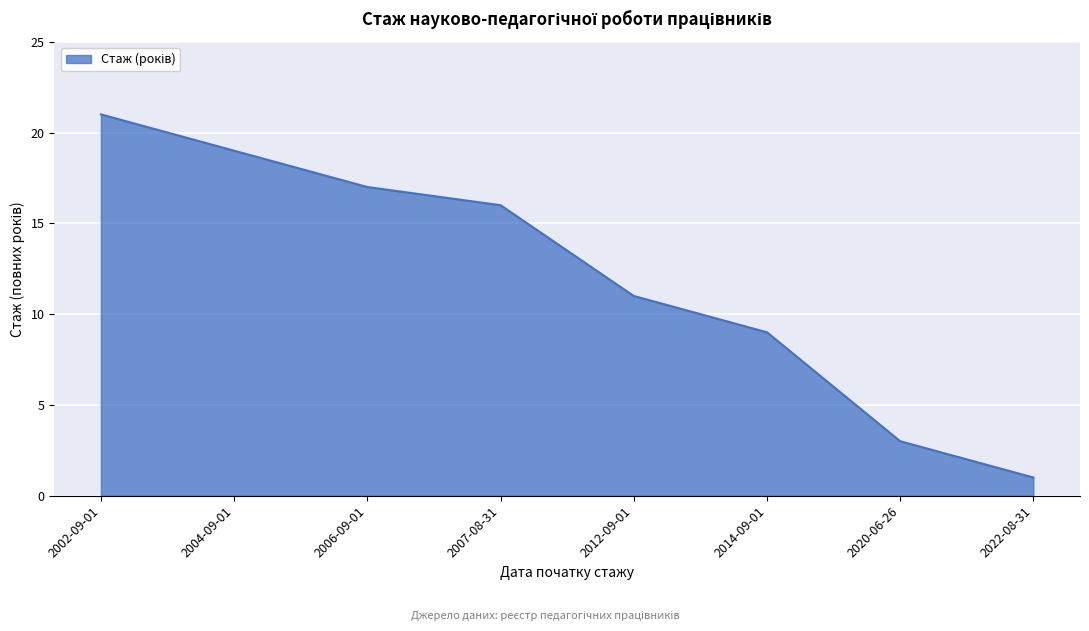

At which label does the data first exceed 16?

2002-09-01